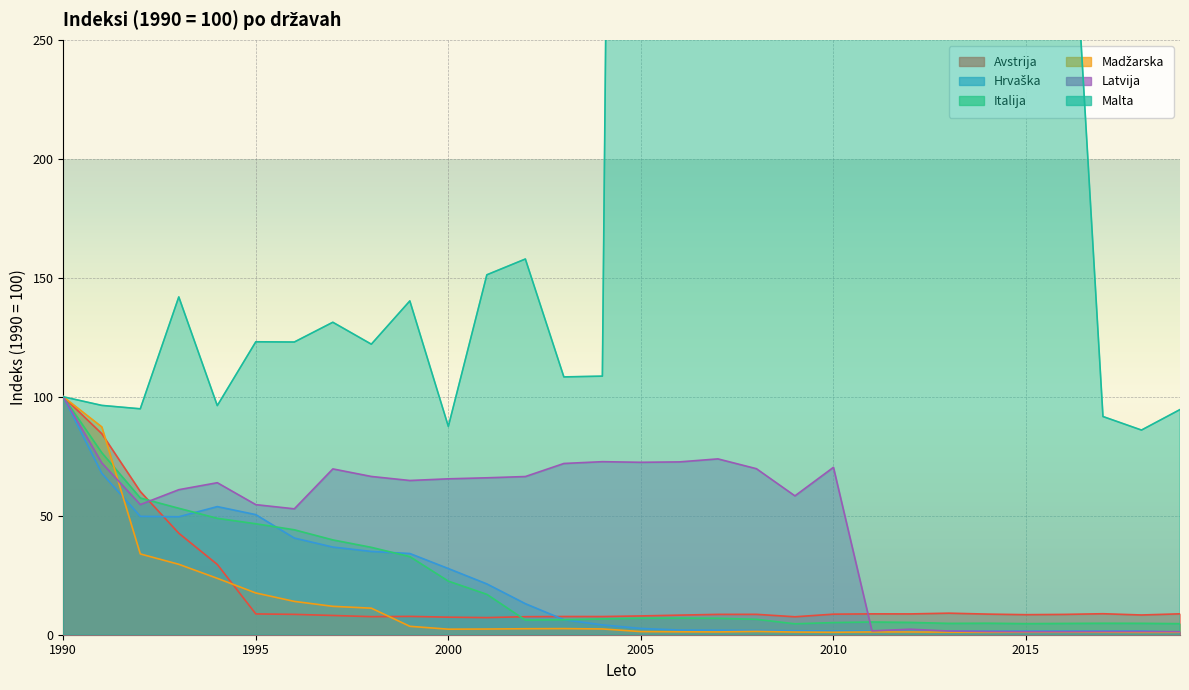

Reading left to right, extract all data points from this chart.

Avstrija: 100.0	84.5	60.2	42.6	29.5	8.7	8.6	8.1	7.6	7.7	7.4	7.2	7.6	7.7	7.6	7.9	8.2	8.5	8.6	7.5	8.6	8.8	8.7	9.1	8.7	8.4	8.5	8.8	8.3	8.8
Hrvaška: 100.0	67.8	49.8	49.6	53.8	50.5	40.6	36.8	35.0	34.1	27.8	21.4	13.0	6.3	4.1	2.6	2.0	1.9	1.8	1.7	1.6	1.5	1.3	1.6	1.5	1.5	1.5	1.6	1.6	1.0
Italija: 100.0	76.5	57.5	53.1	48.9	46.6	44.1	39.8	36.7	32.8	22.5	17.0	6.2	6.3	6.6	7.0	7.0	6.9	6.5	4.6	5.1	5.3	5.2	4.8	4.8	4.7	4.7	4.8	4.8	4.6
Madžarska: 100.0	87.3	34.0	29.6	23.7	17.5	14.0	11.9	11.2	3.5	2.3	2.4	2.5	2.6	2.4	1.3	1.2	1.2	1.4	1.1	1.0	1.2	1.2	1.1	1.0	1.1	1.1	1.1	1.0	1.0
Latvija: 100.0	72.2	54.7	61.0	63.9	54.7	52.9	69.7	66.5	64.8	65.5	65.9	66.5	72.0	72.7	72.5	72.6	73.9	69.8	58.4	70.3	1.6	2.3	1.5	1.3	1.3	1.3	1.3	1.3	1.3
Malta: 100.0	96.4	94.9	142.0	96.3	123.1	123.0	131.3	122.1	140.3	87.5	151.3	157.9	108.3	108.7	1767.6	1796.5	1819.5	1785.7	1729.8	1721.1	1169.6	4433.4	1575.0	2059.8	642.5	367.8	91.7	86.0	94.6